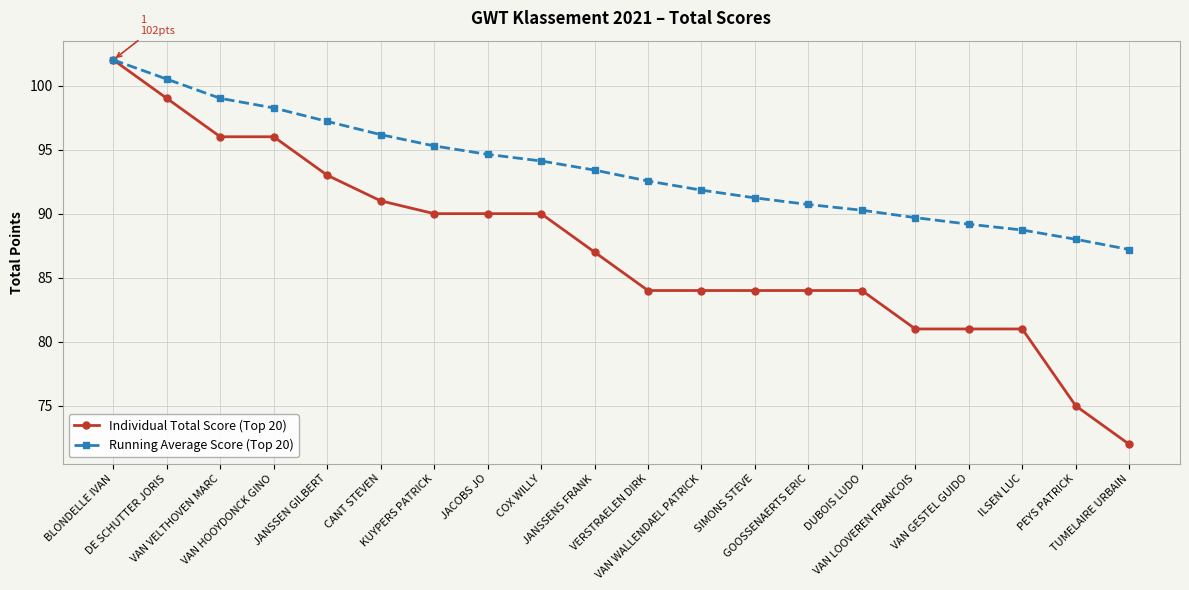

At GOOSSENAERTS ERIC, list the series in order from smallest to largest.

Individual Total Score (Top 20), Running Average Score (Top 20)